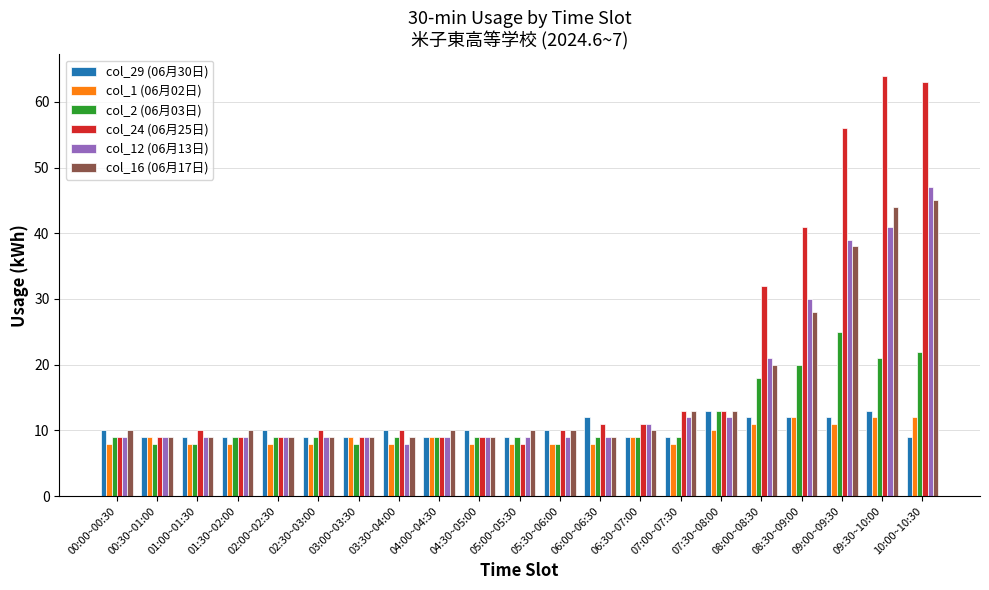

At how many categories does at least one series exceed 34?

4